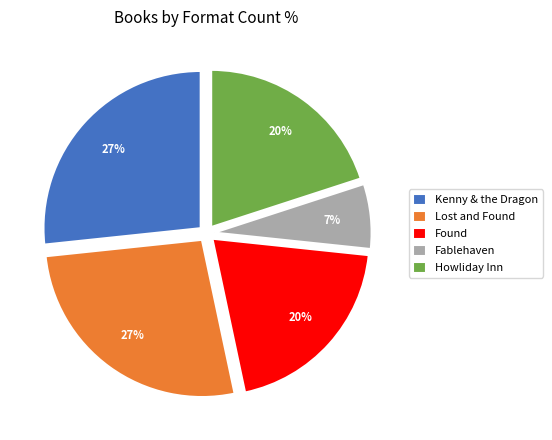

Between Howliday Inn and Kenny & the Dragon, which is larger?

Kenny & the Dragon